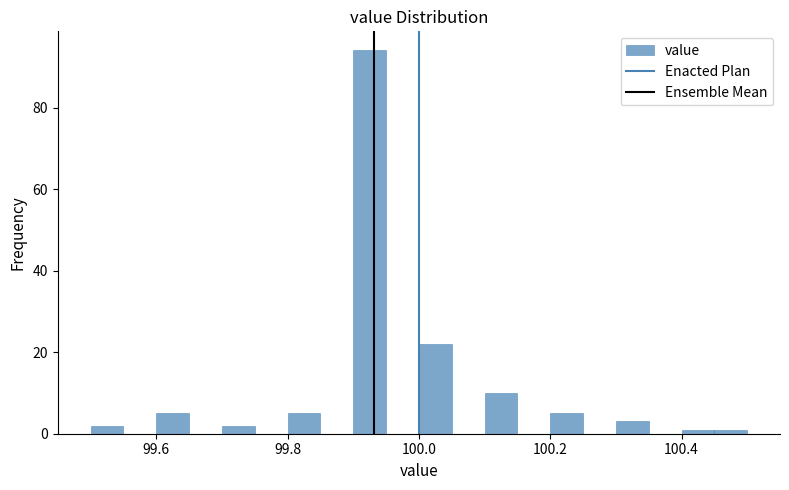

Around what value on the x-axis is the tallest bar? Give the approximate position of its centre, as read against the axis.

99.92